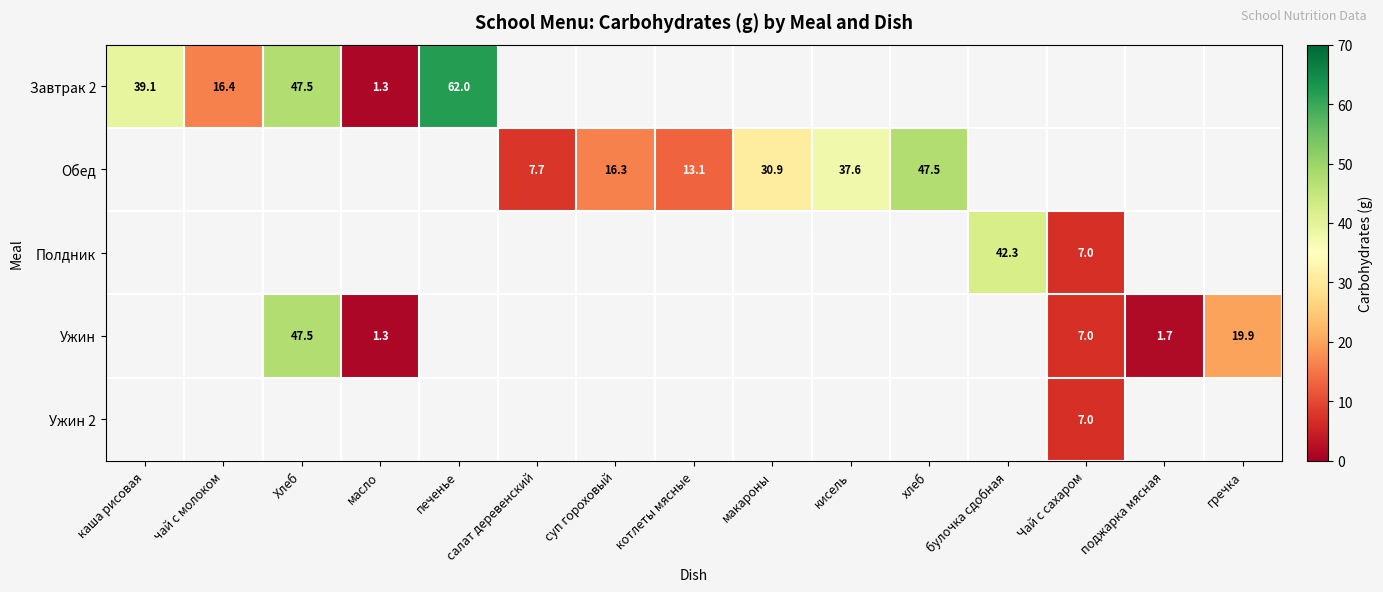

Is it true that Ужин equals 29.6 at гречка?

False